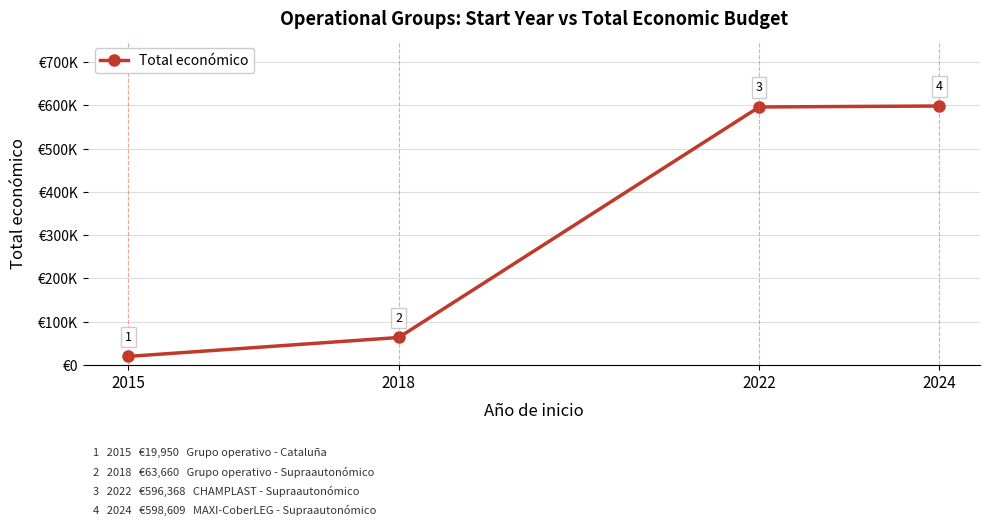

List the labels in order of value, smallest first.

2015, 2018, 2022, 2024